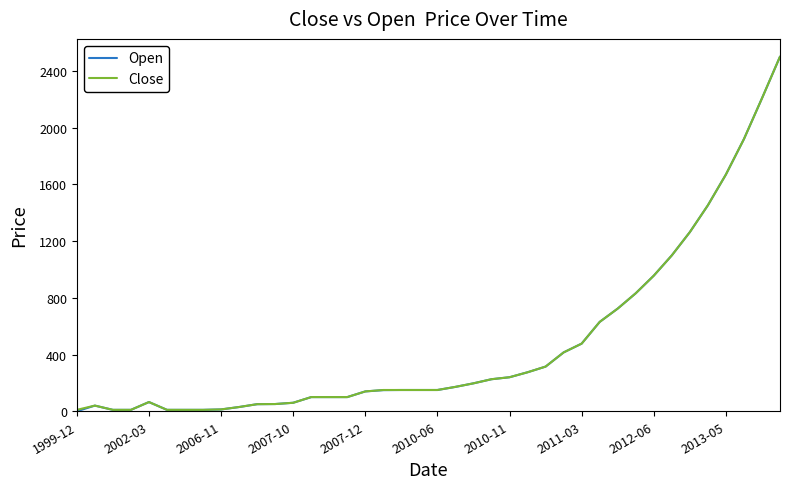

What is the difference between the maximum and minimum values in the Open series?

2500